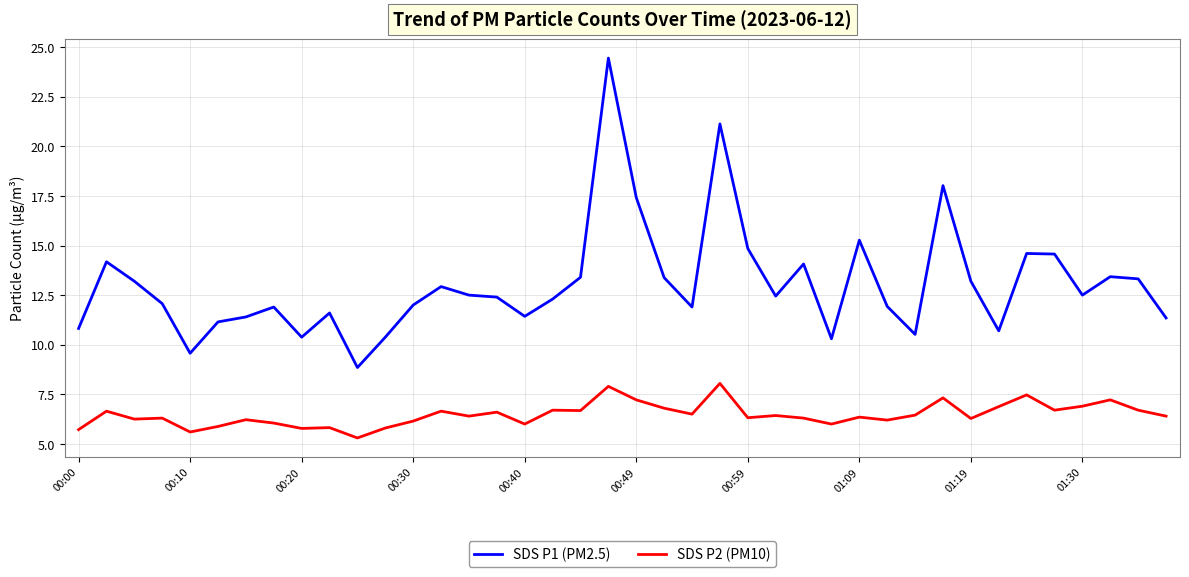

What is the minimum value shown in the chart?

5.3